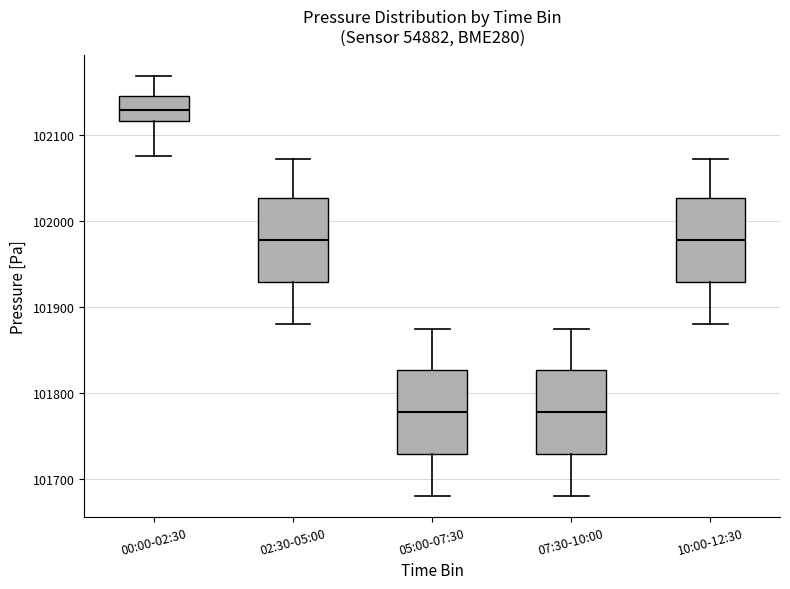

Reading left to right, transcribe this box plot: for each box, give where its median line is, the range the box spans, and where its two whiskers end, as read against the y-axis. The values are not printed on the chart, so give them approximately, as read against the axis.

00:00-02:30: median 102130, box 102120 to 102150, whiskers 102080 to 102170
02:30-05:00: median 101980, box 101930 to 102030, whiskers 101880 to 102070
05:00-07:30: median 101780, box 101730 to 101830, whiskers 101680 to 101880
07:30-10:00: median 101780, box 101730 to 101830, whiskers 101680 to 101880
10:00-12:30: median 101980, box 101930 to 102030, whiskers 101880 to 102070